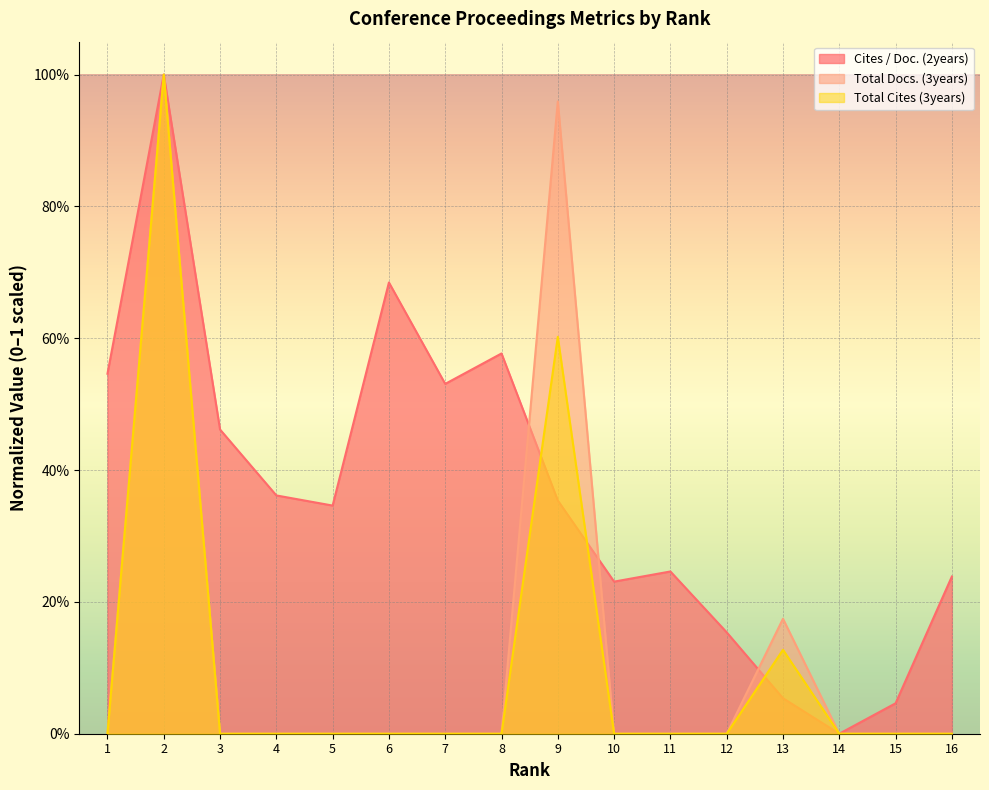

How many lines are shown in the chart?

3